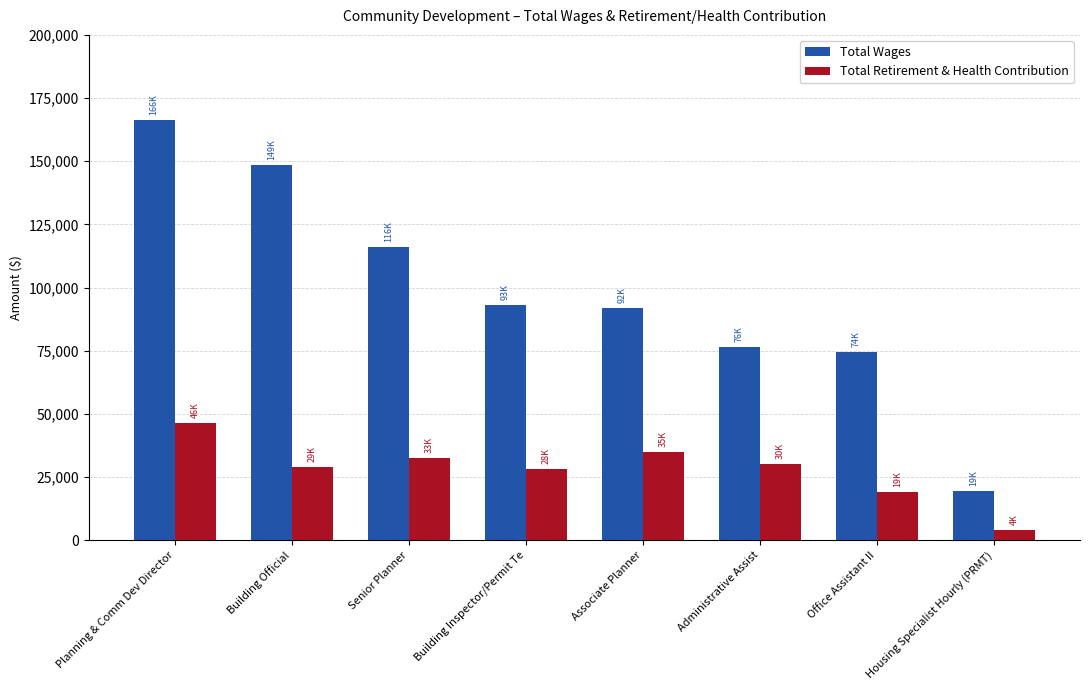

What is the minimum value for Total Wages?

19493